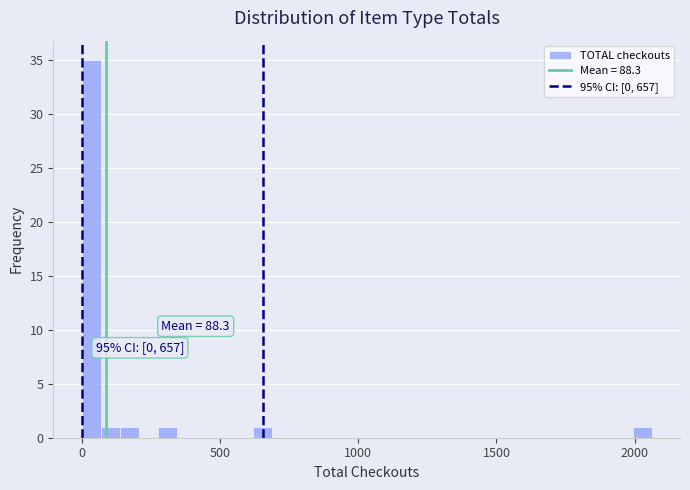

Around what value on the x-axis is the tallest bar? Give the approximate position of its centre, as read against the axis.

50